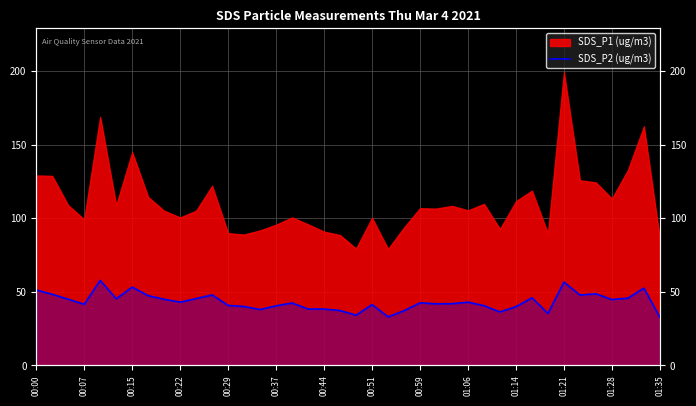

True or false: there are more than 0 points higher than both neighbors.

True